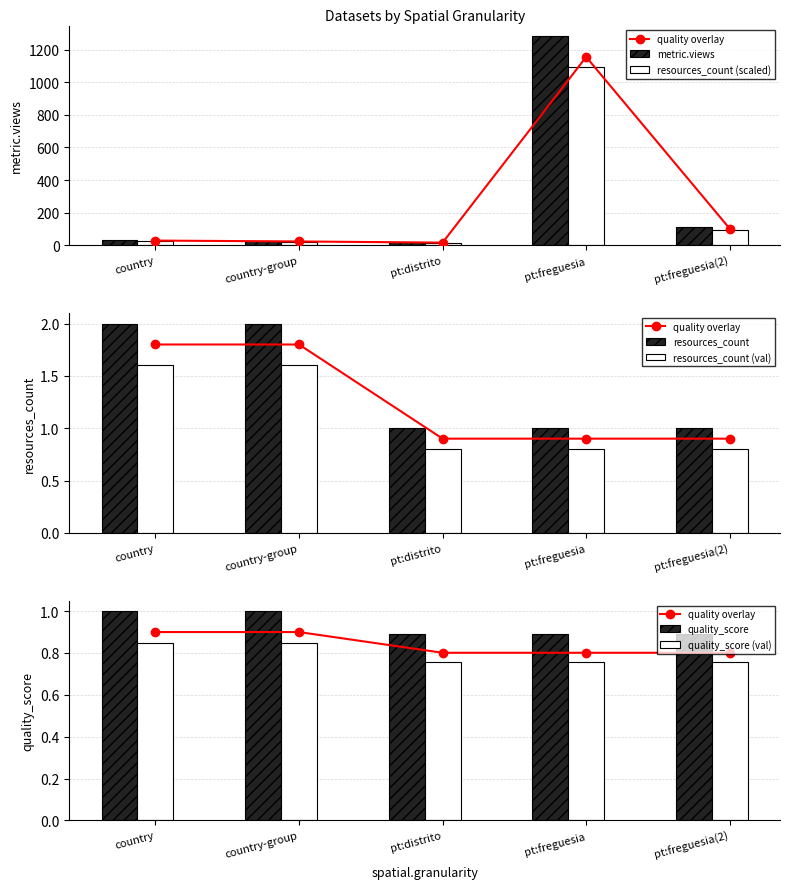

At which category is the sum across all series the highest?

pt:freguesia